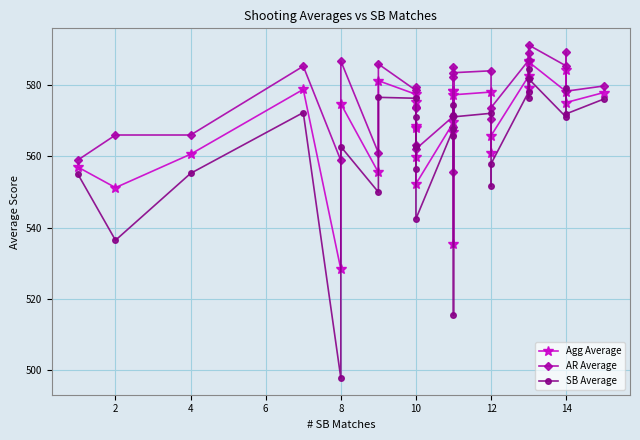

Reading left to right, transcribe all the data shown in this chart.

Agg Average: 557.0	551.2	560.6	578.8	528.4	574.8	555.5	581.2	577.4	568.4	559.9	575.3	568.0	552.3	569.5	578.3	535.5	567.0	578.3	577.3	578.0	561.1	565.8	582.5	586.7	579.2	586.5	578.2	584.1	575.1	577.9
AR Average: 559.0	566.0	566.0	585.3	558.9	586.8	561.0	585.9	578.5	573.9	563.3	579.6	573.5	562.1	571.3	582.4	555.6	568.1	585.0	583.5	584.0	570.5	573.7	586.9	588.9	582.0	591.2	585.4	589.2	578.3	579.7
SB Average: 555.0	536.5	555.2	572.3	497.9	562.8	550.0	576.6	576.3	562.9	556.4	571.0	562.6	542.5	567.8	574.3	515.5	565.8	571.6	571.1	572.1	551.7	557.9	578.1	584.5	576.4	581.8	571.0	579.1	571.9	576.1